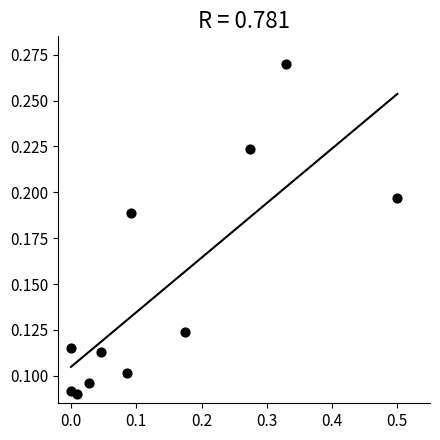

What is the range of X values (max minus min)?

0.5